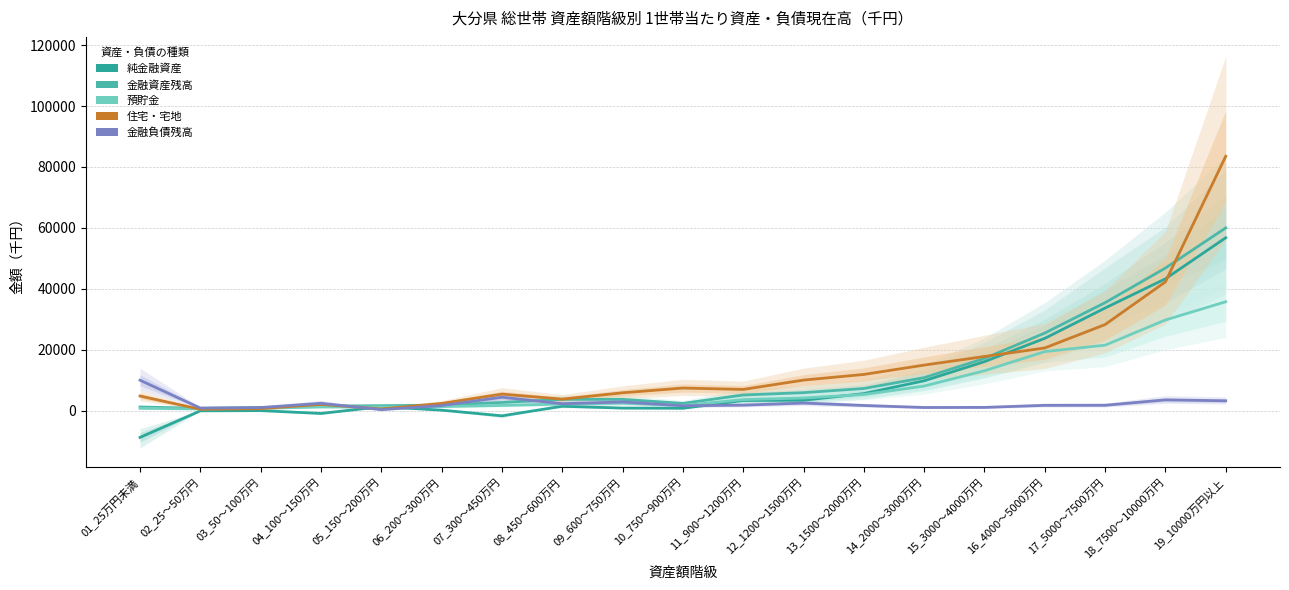

What is the difference between the maximum and second lowest values in the 純金融資産 series?

58466